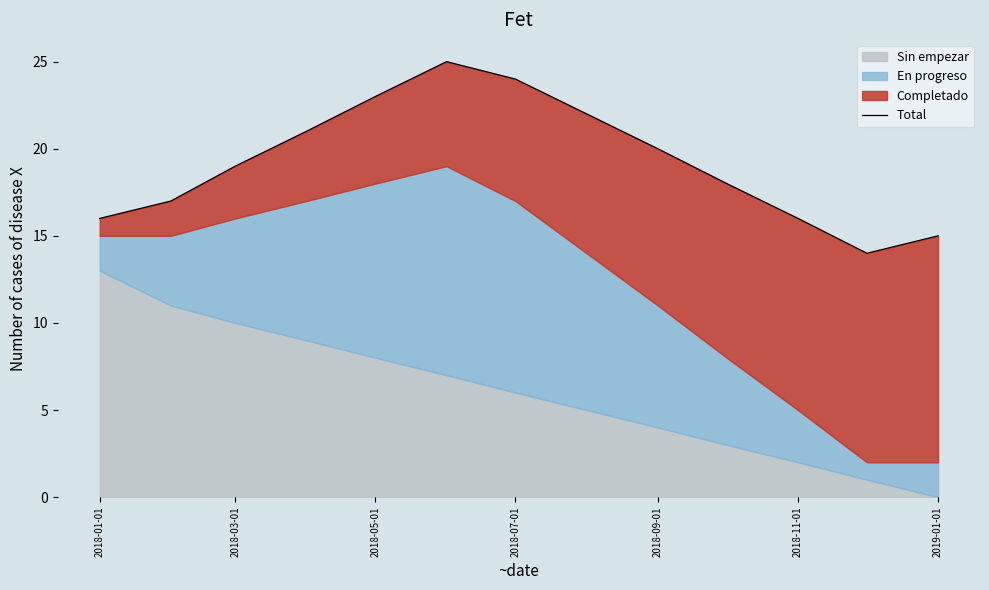

What position from the left is 2019-01-01?

13